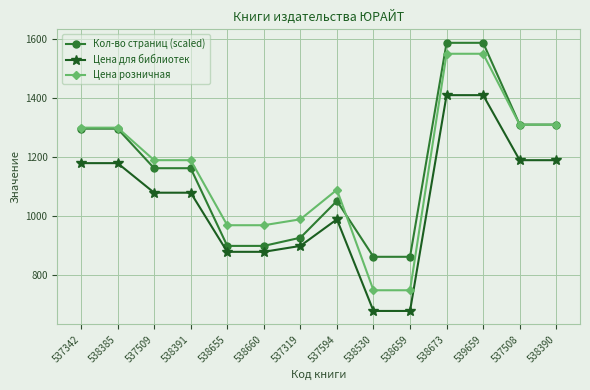

Which series changed the most between 538391 and 538530?

Цена розничная